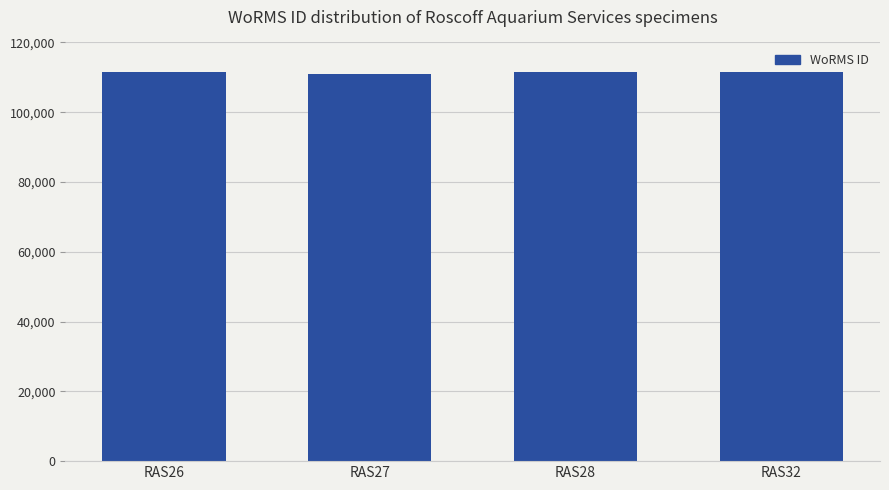

True or false: the data shows 189862 at RAS26.

False